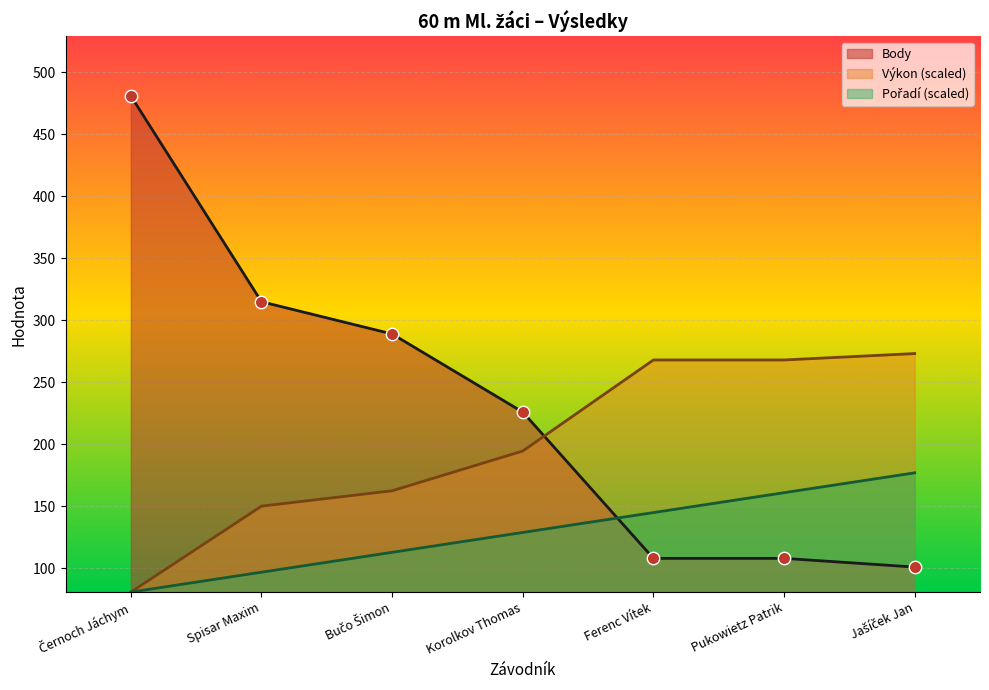

Is the value of Body at Černoch Jáchym greater than the value of Výkon at Korolkov Thomas?

Yes